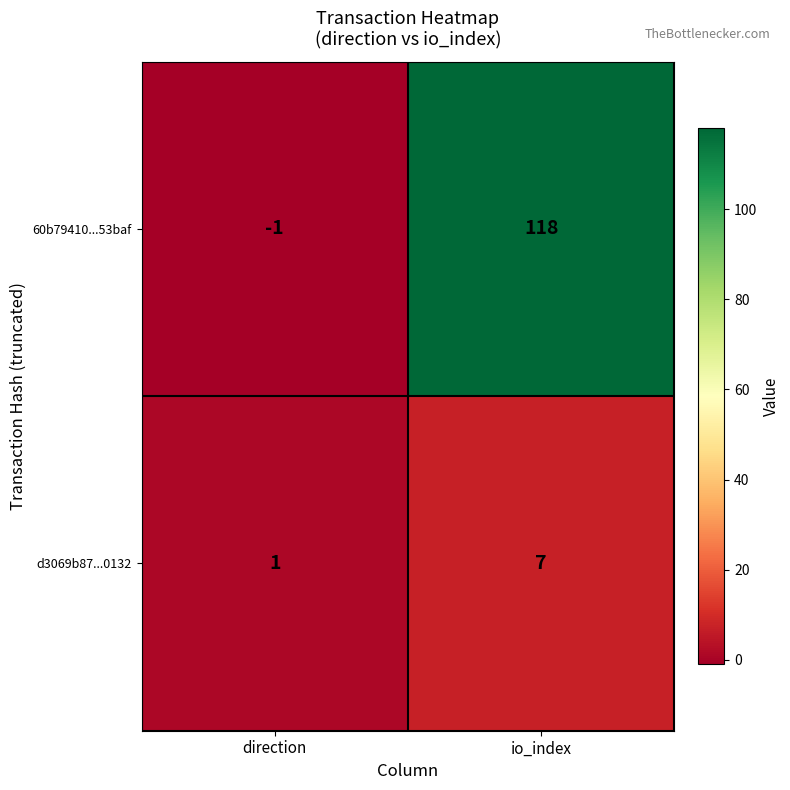

What is the difference between the highest and lowest values at io_index?

111